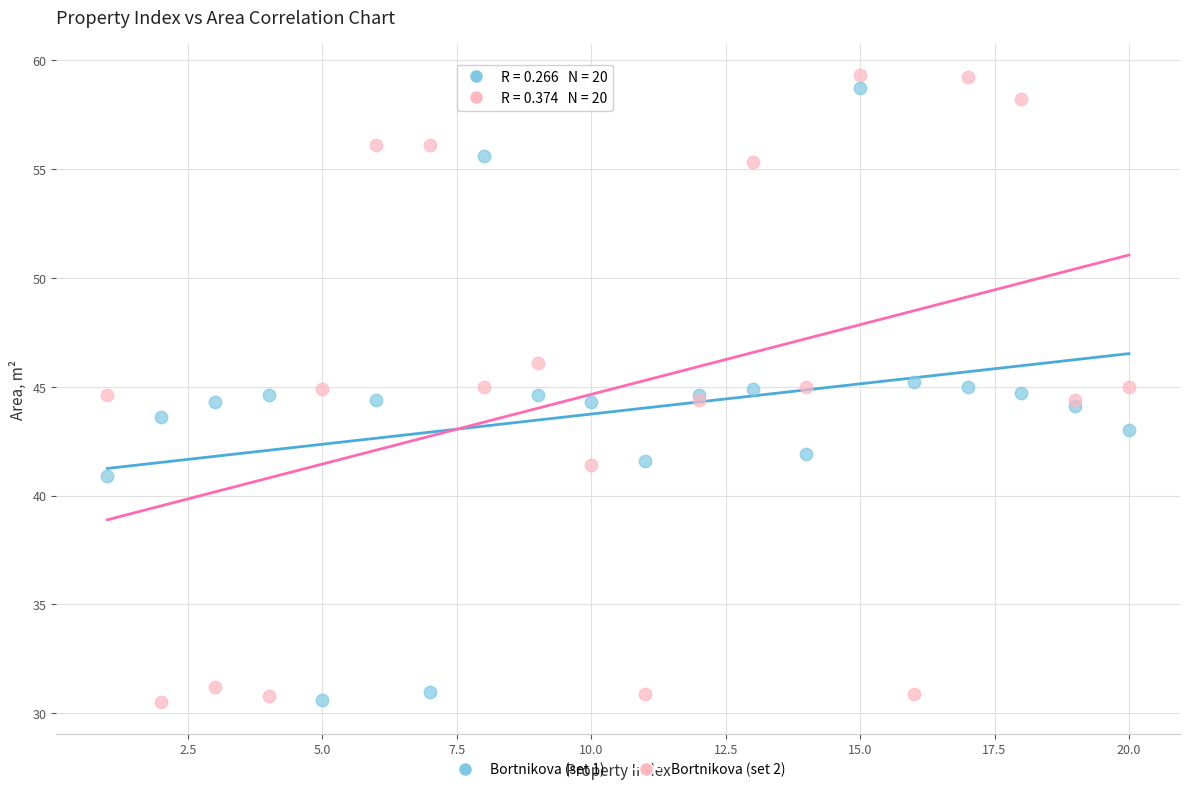

What is the X range (max minus min) for the scatter plot?

19.0